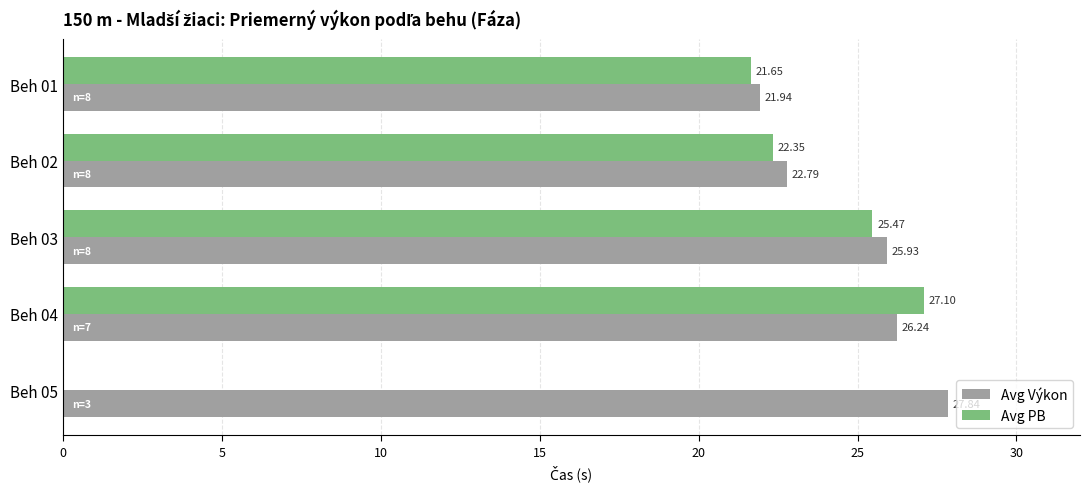

What is the greatest value displayed?

27.8